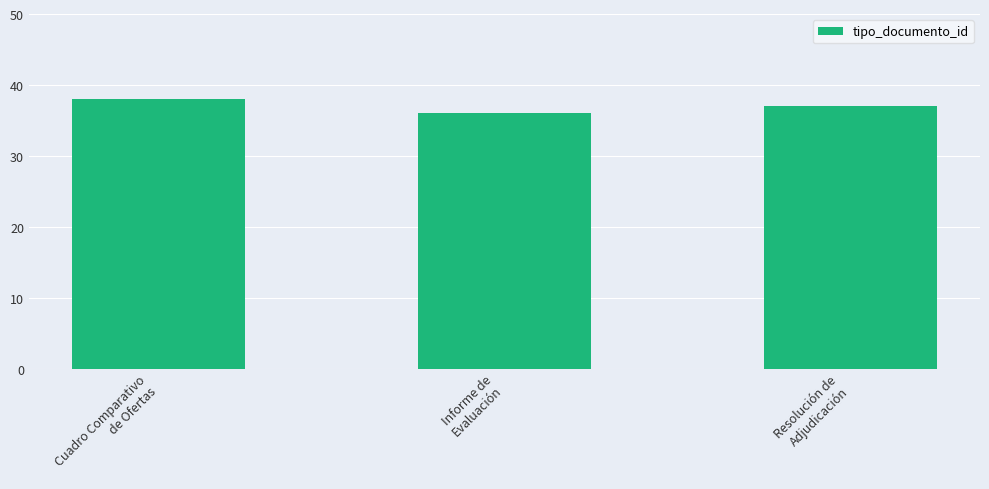

What is the maximum value shown in the chart?

38